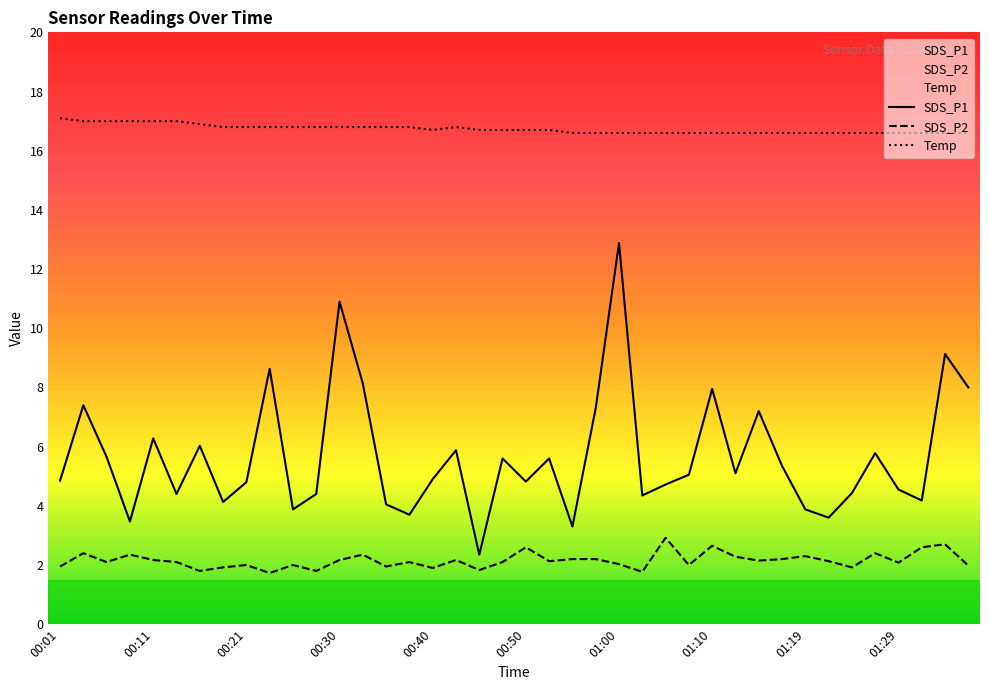

Which series has the largest range (max minus min)?

SDS_P1